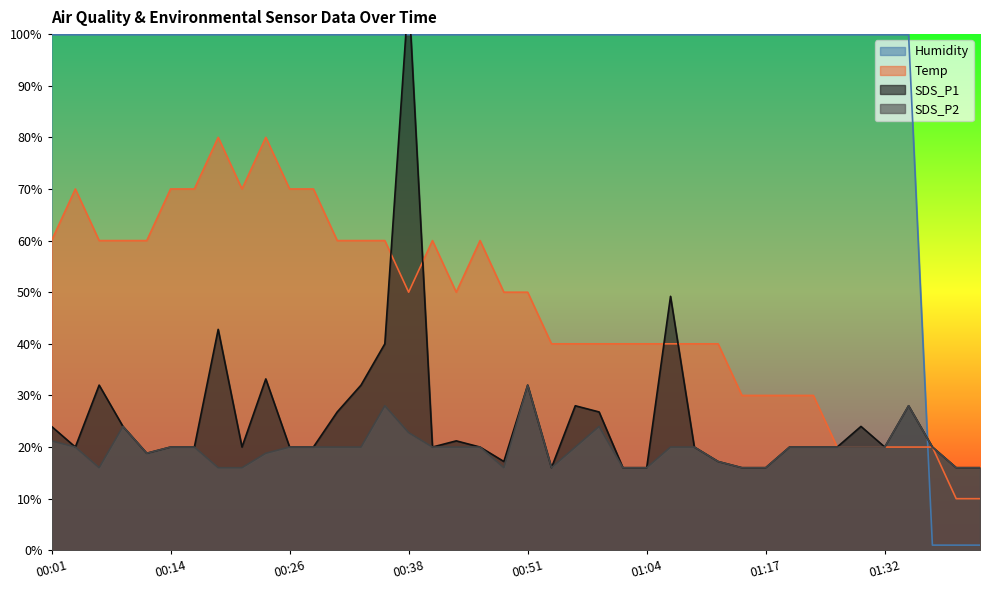

True or false: SDS_P1 has more than 0 points higher than both neighbors.

True